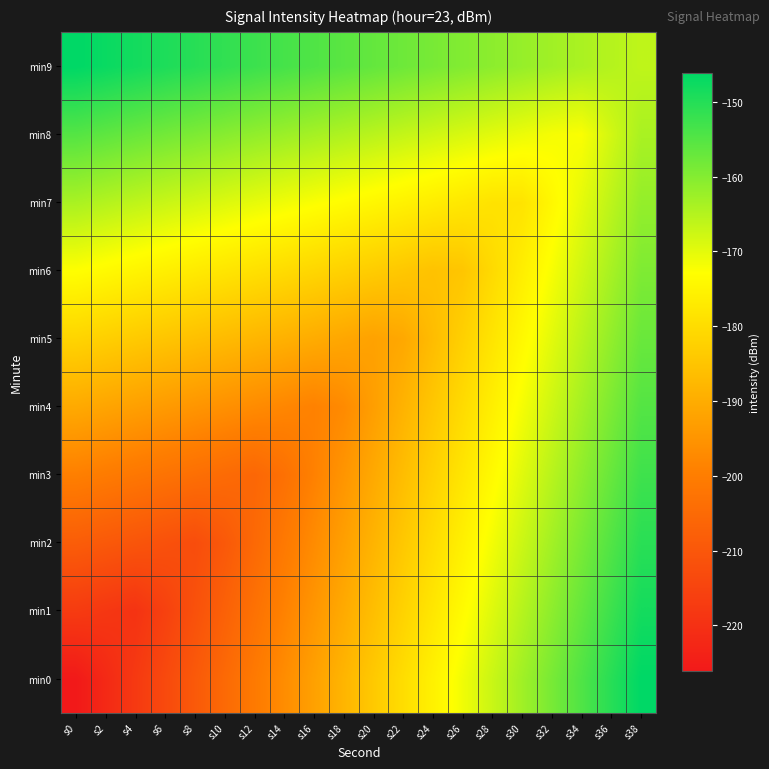

List the series in order of their peak value, highest first.

min0, min9, min1, min2, min3, min4, min8, min5, min6, min7